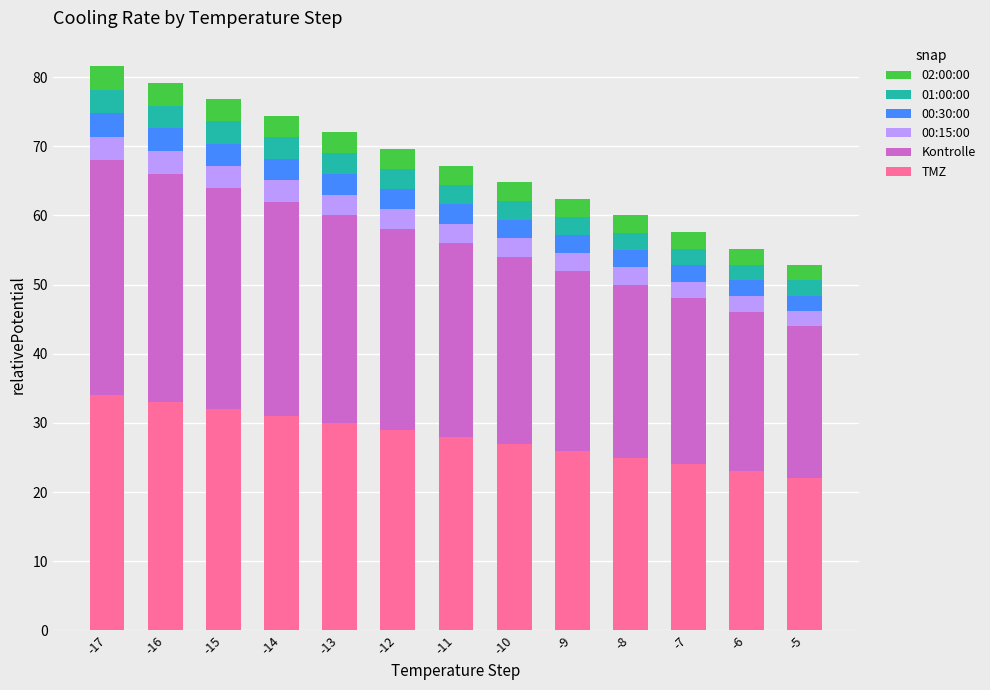

How many data points in TMZ are less than 28?

6